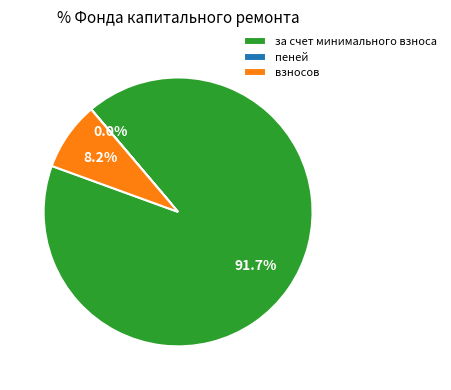

Which category has the biggest portion of the pie?

за счет минимального взноса